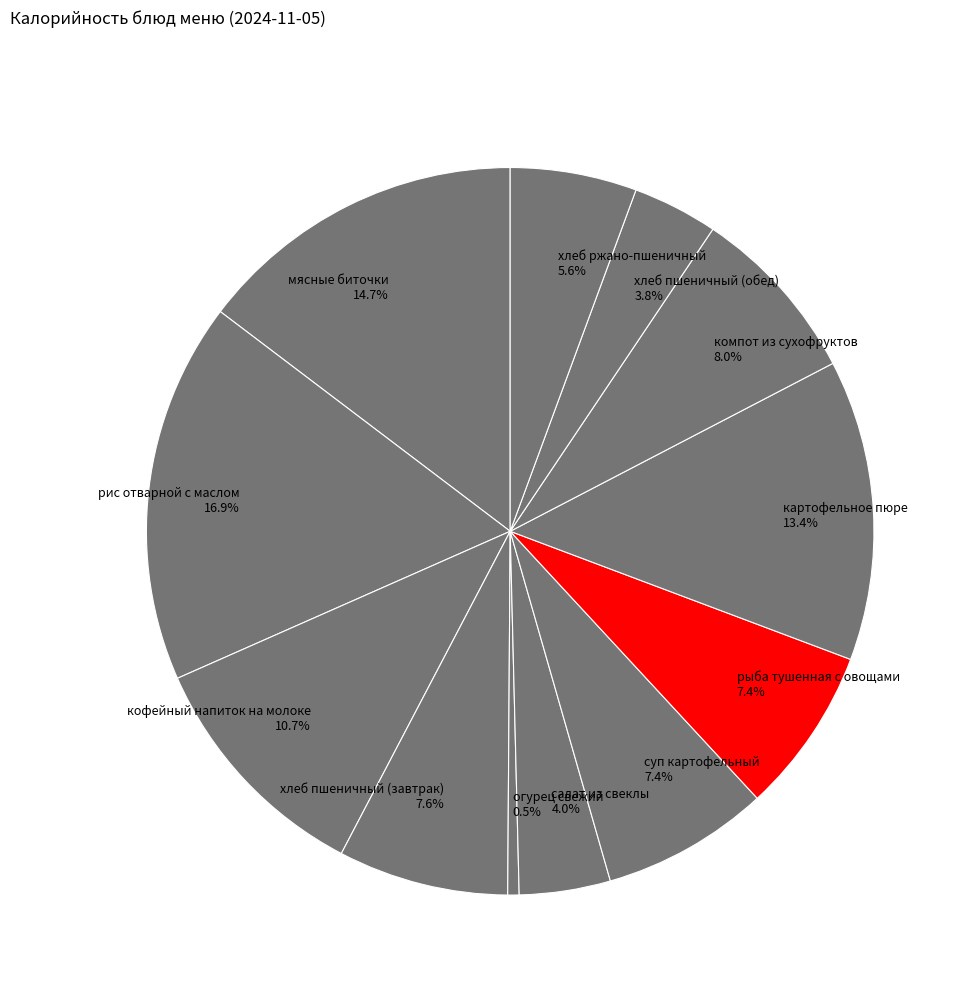

True or false: суп картофельный accounts for 15% of the total.

False